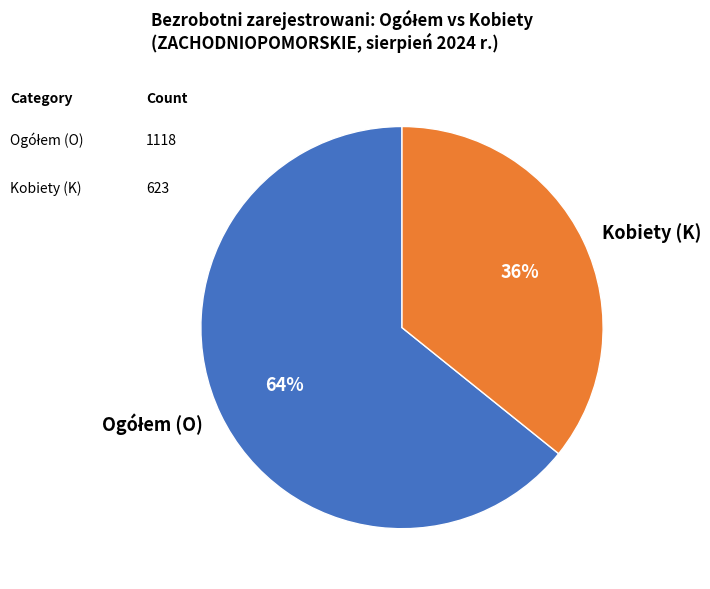

To the nearest percent, what percentage of the pie is Kobiety (K)?

36%